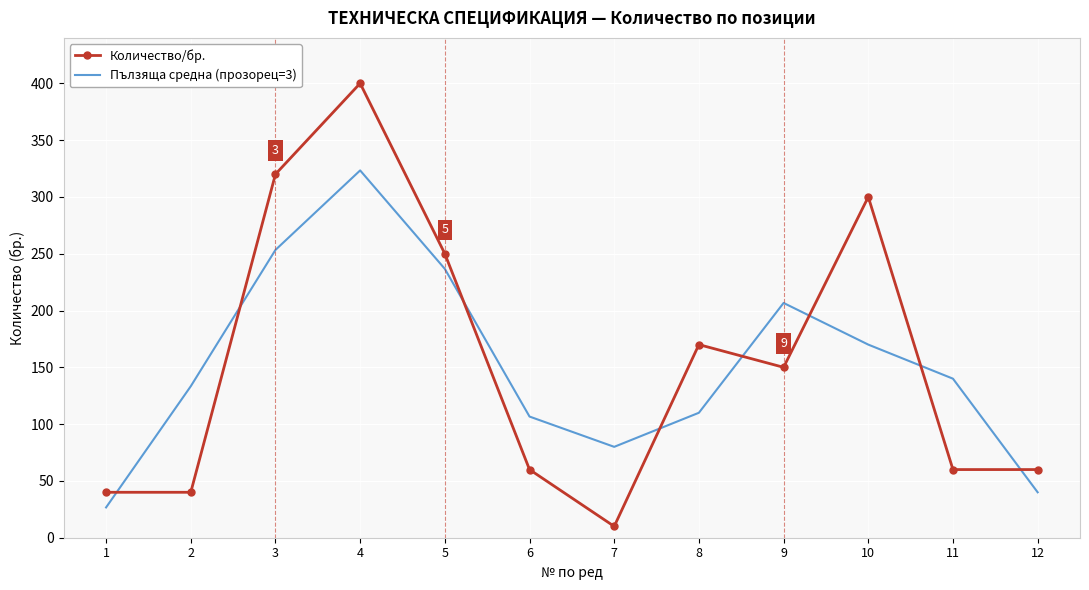

What is the sum of all Количество/бр. values?

1860.0